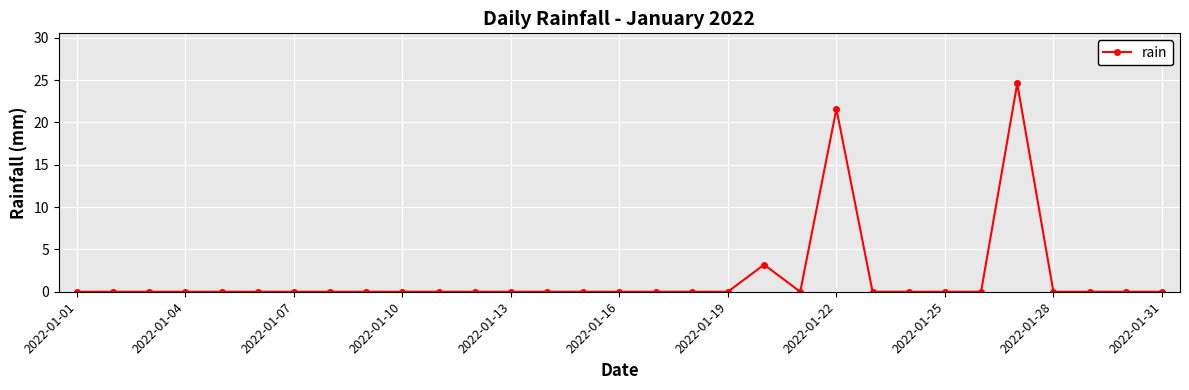

What is the value of the 22nd point from the left?

21.6